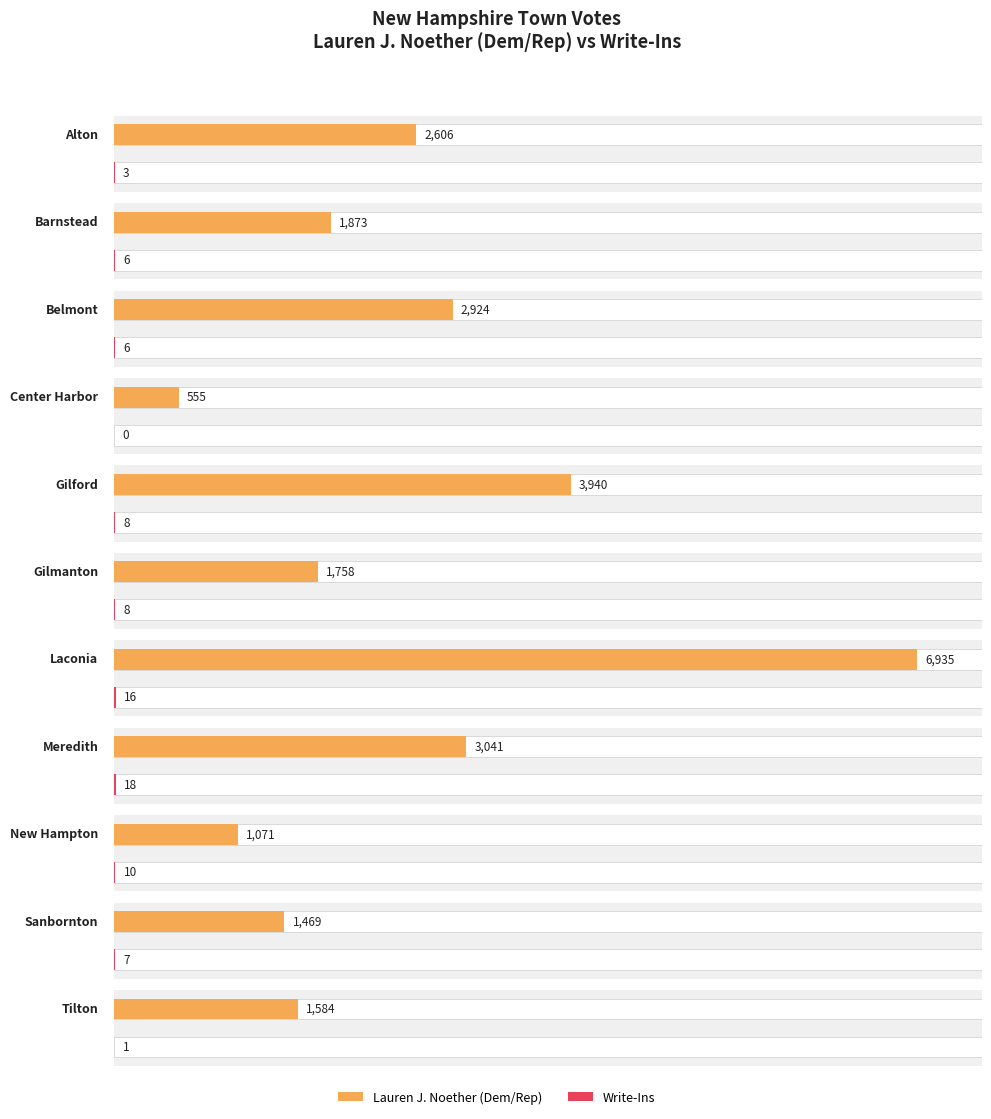

At how many categories does at least one series exceed 4110?

1